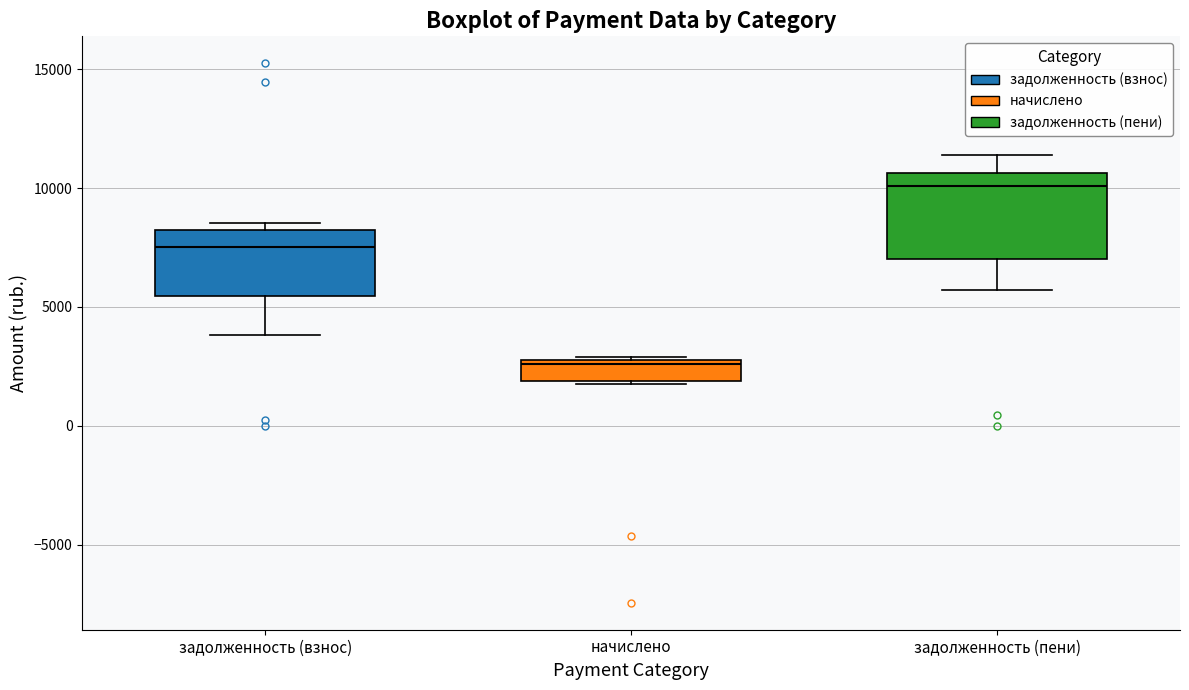

Reading left to right, read every box against the y-axis: the position of its median line, the range the box covers, and the ends of its whiskers. The values are not printed on the chart, so give them approximately, as read against the axis.

задолженность (взнос): median 7500, box 5500 to 8500, whiskers 4000 to 8500 (just above the box's upper edge)
начислено: median 2500, box 2000 to 3000, whiskers 2000 to 3000
задолженность (пени): median 10000, box 7000 to 10500, whiskers 5500 to 11500